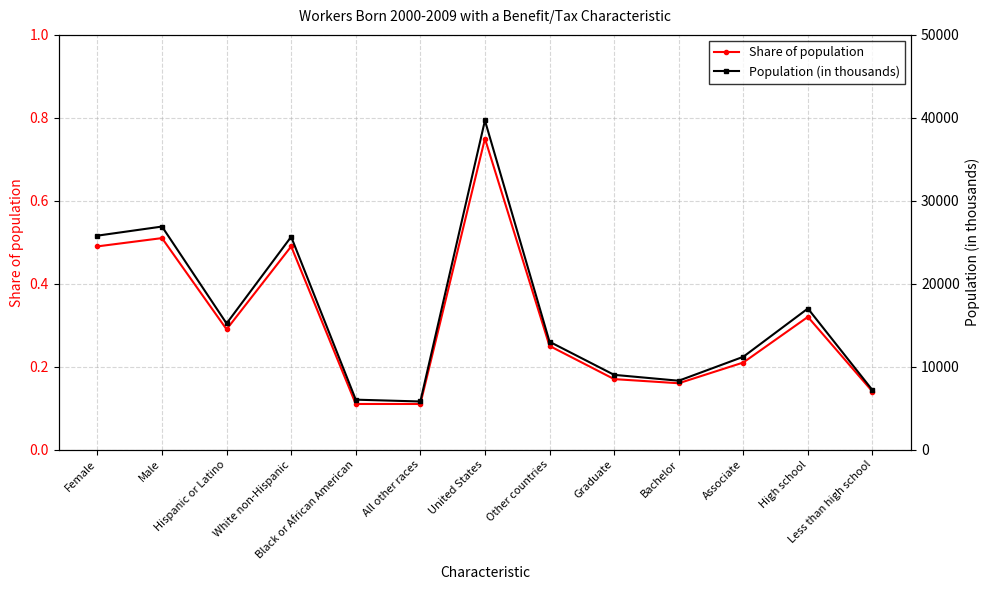

True or false: Share of population has more than 2 interior local peaks.

True